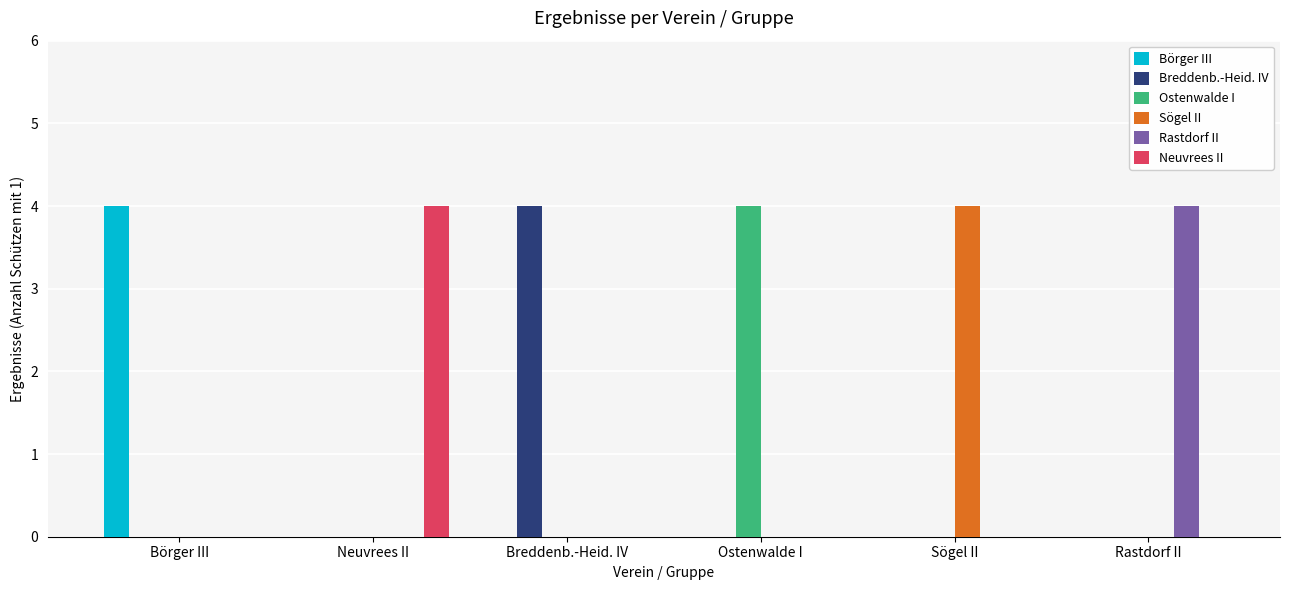

Are the bars grouped side by side (vs. stacked)?

Yes